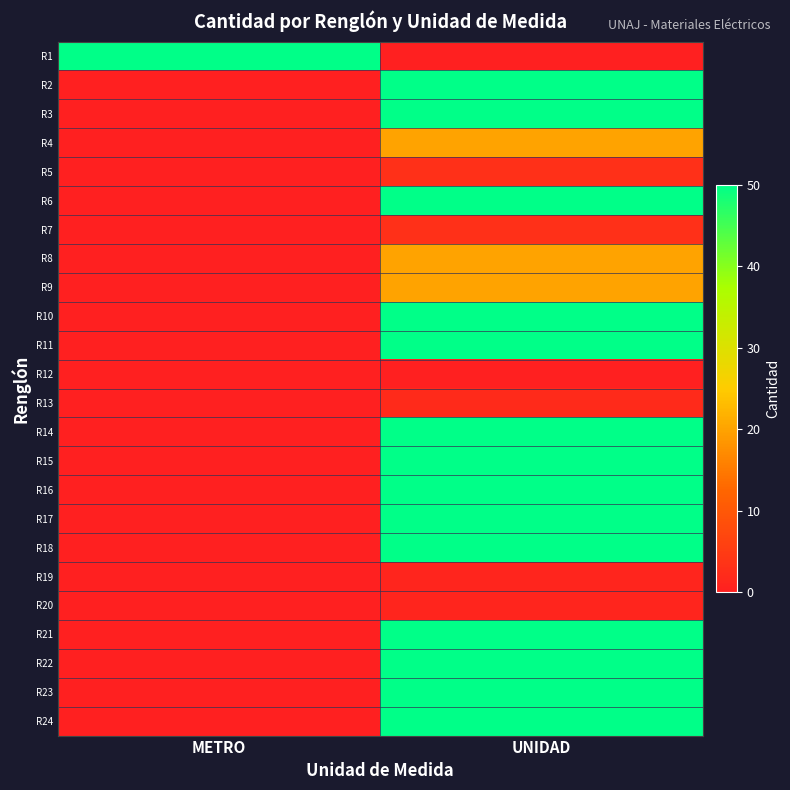

What is the greatest value displayed?

50